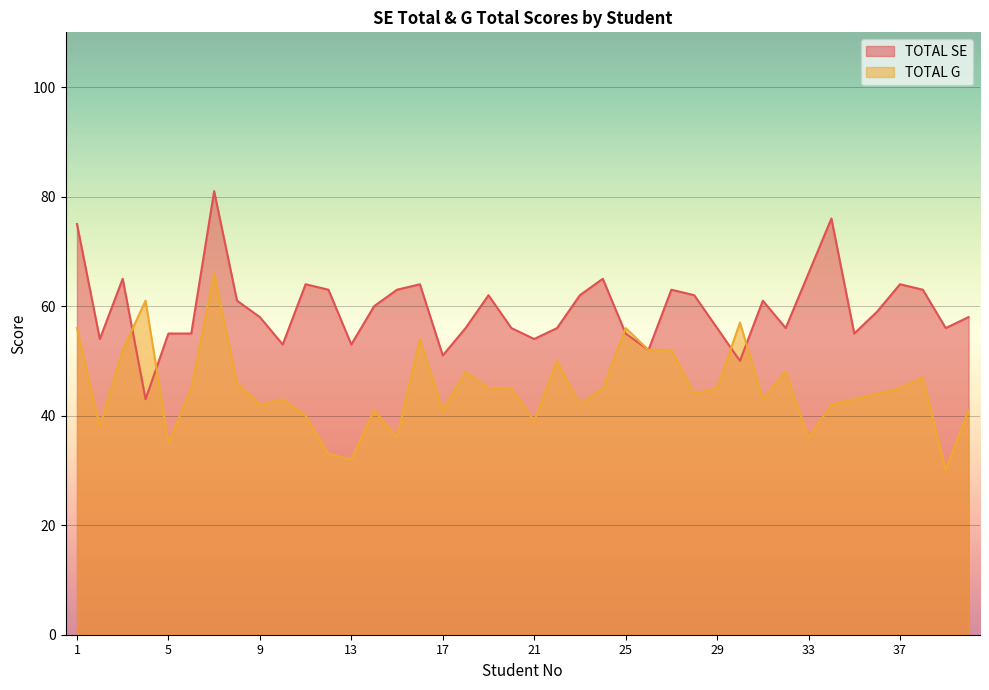

What is the spread (max minus min) of values at 2?

16